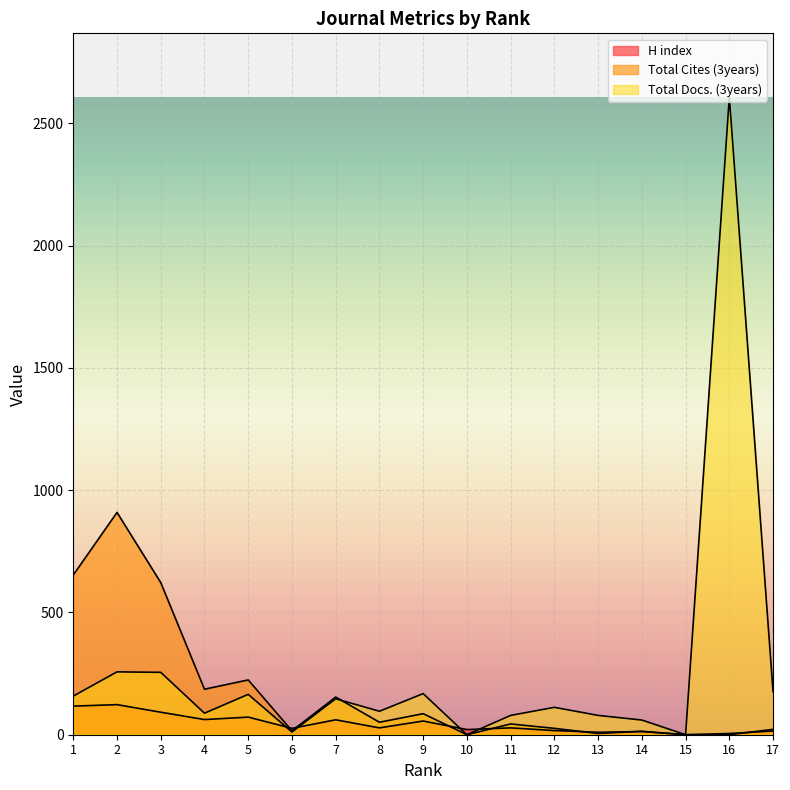

Read the Total Cites (3years) value at 8, to the nearest 100.

100